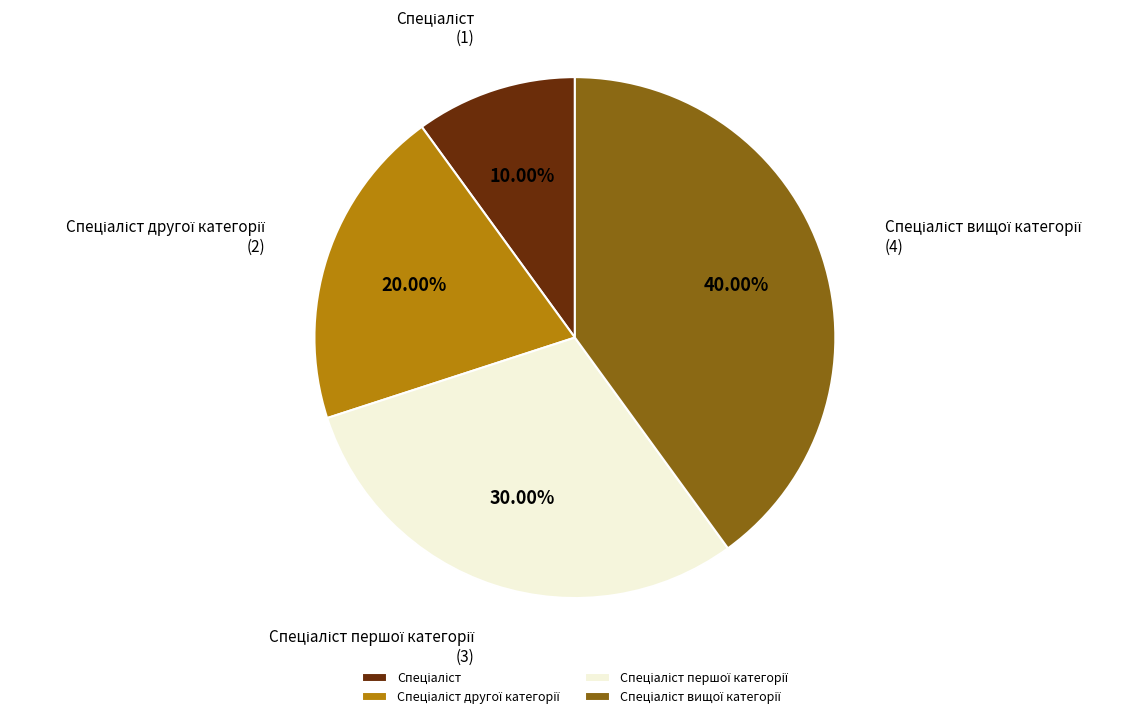

Does any single category account for the majority?

No